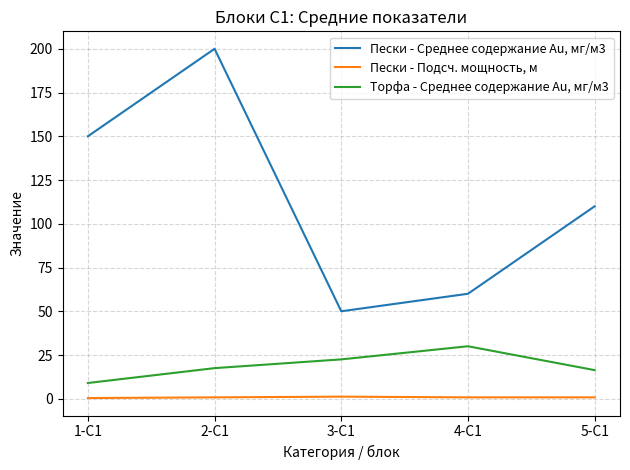

True or false: Пески - Среднее содержание Au, мг/м3 and Пески - Подсч. мощность, м intersect in this chart.

False